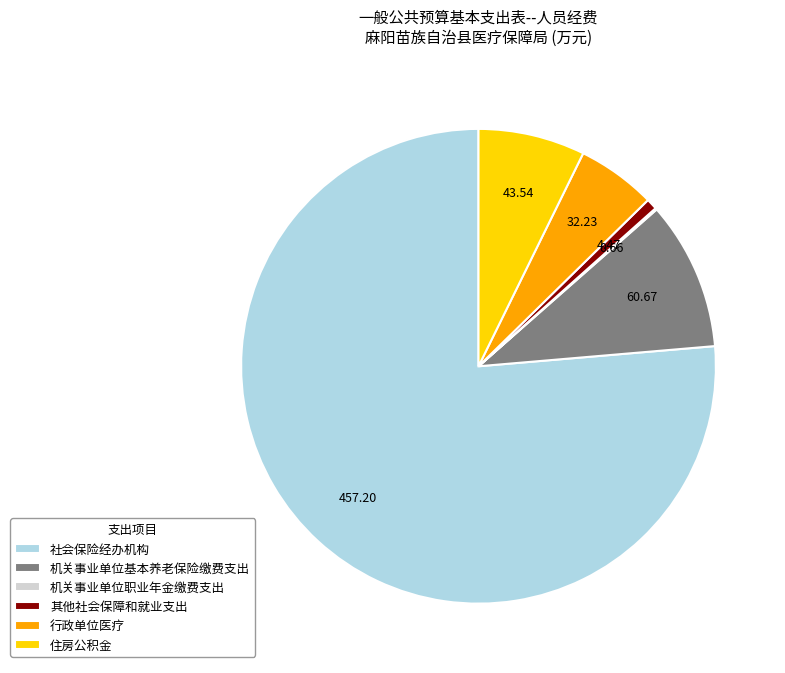

What is the ratio of the value at 机关事业单位基本养老保险缴费支出 to the value at 社会保险经办机构?

0.1